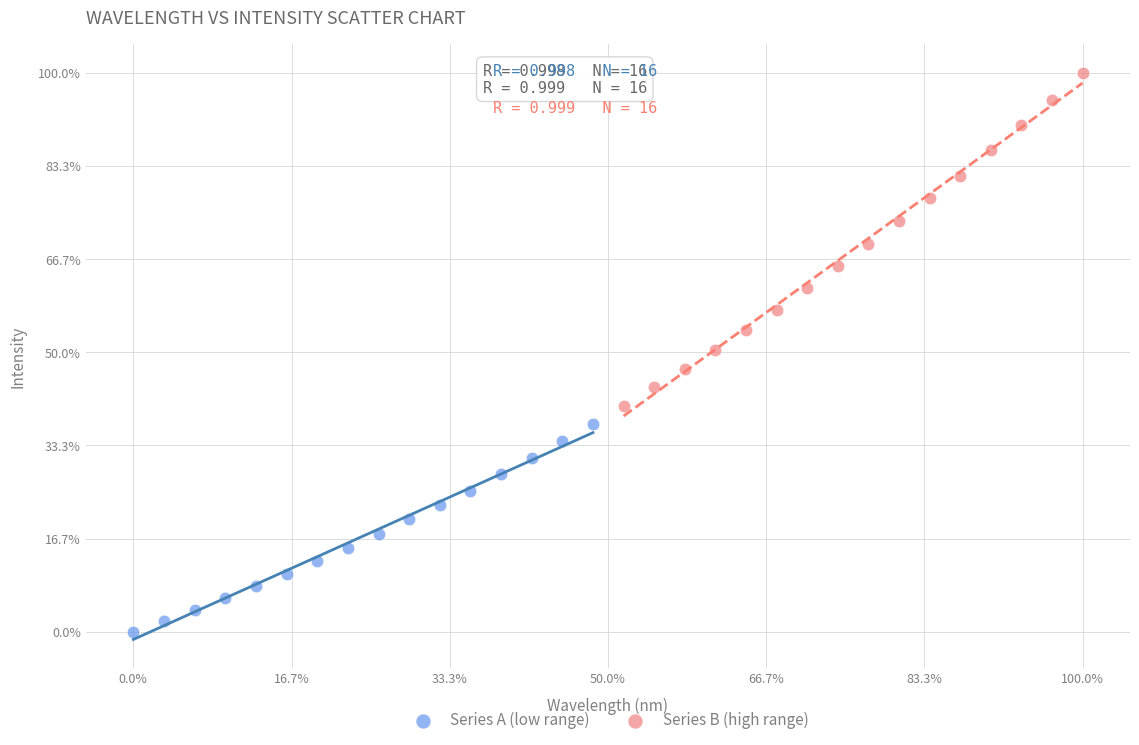

Which series reaches the minimum Y coordinate?

Series A (low range)